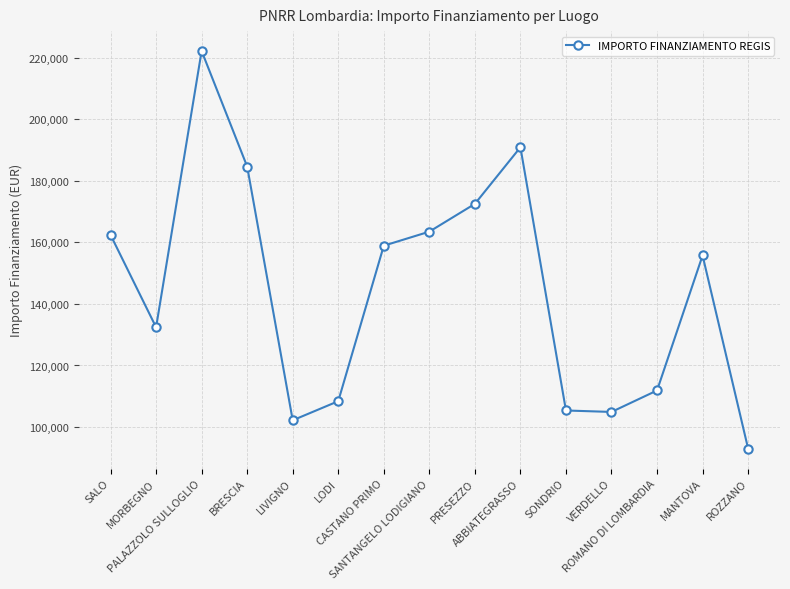

At which label does the data first exceed 155742?

SALO